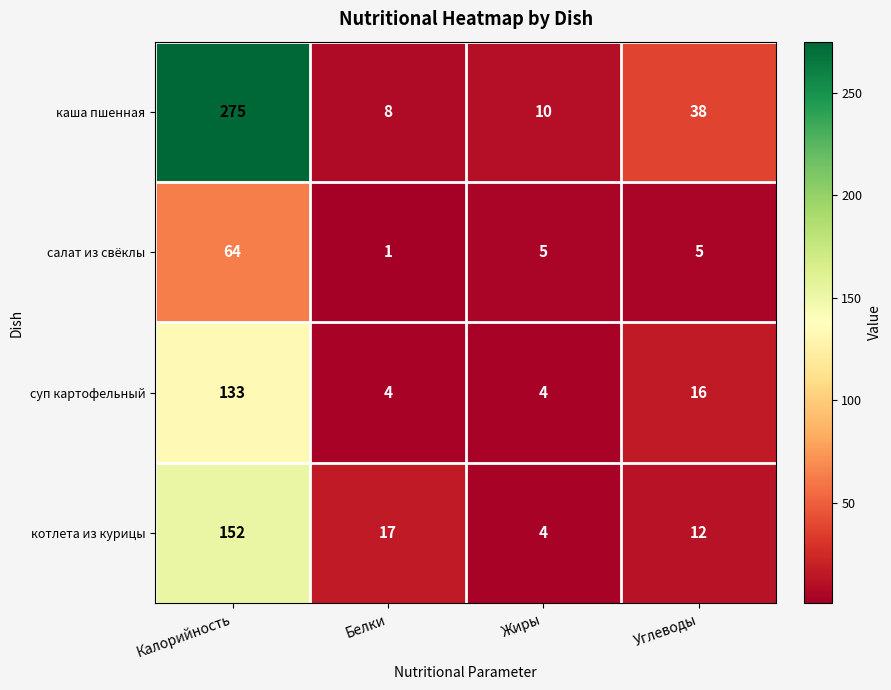

Reading left to right, transcribe all the data shown in this chart.

каша пшенная: 275	8	10	38
салат из свёклы: 64	1	5	5
суп картофельный: 133	4	4	16
котлета из курицы: 152	17	4	12